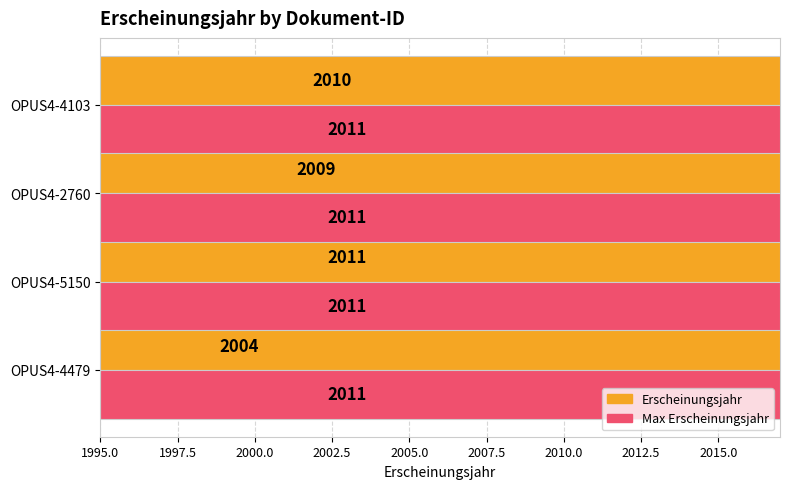

How many Erscheinungsjahr values are between 2009 and 2011?

3